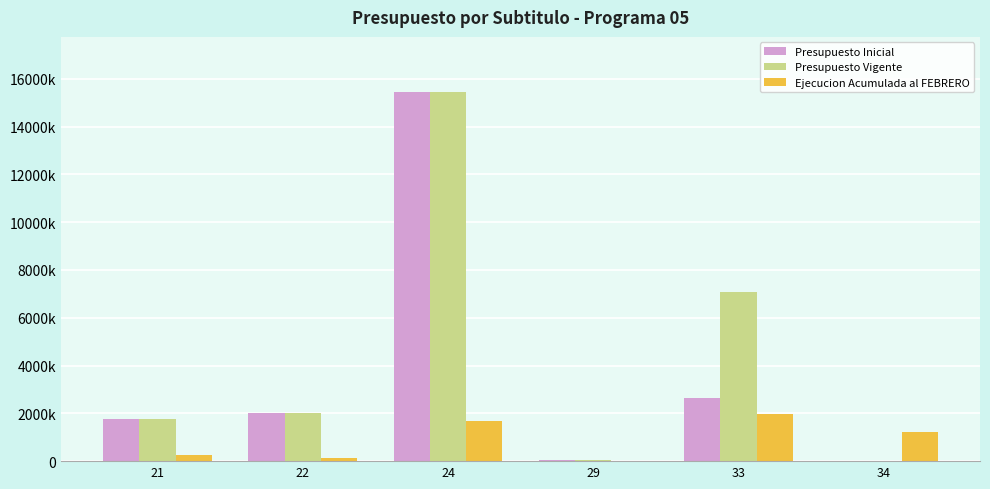

What are all the series names shown in the legend?

Presupuesto Inicial, Presupuesto Vigente, Ejecucion Acumulada al FEBRERO